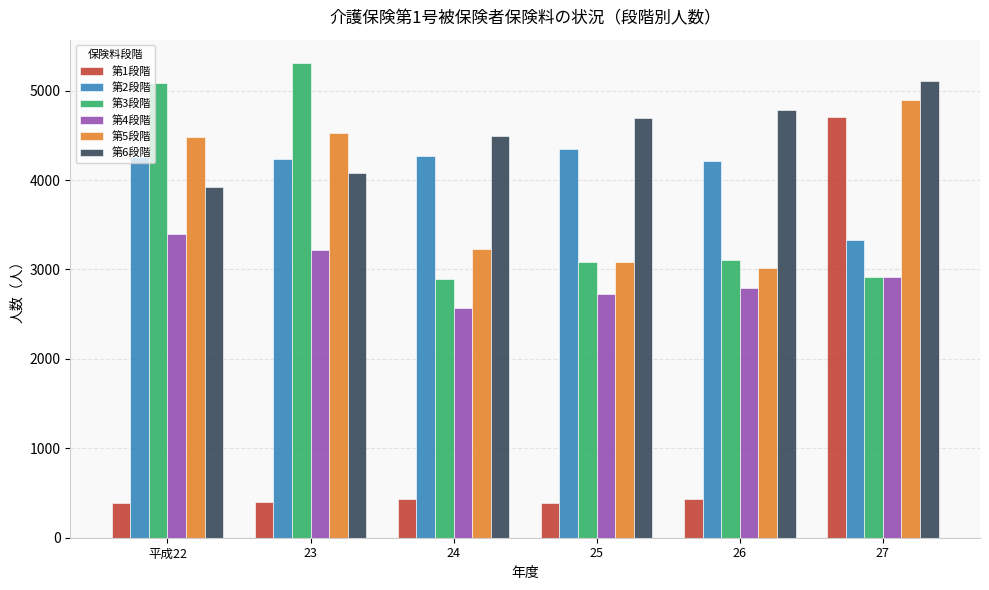

Which series has the largest total across all categories?

第6段階